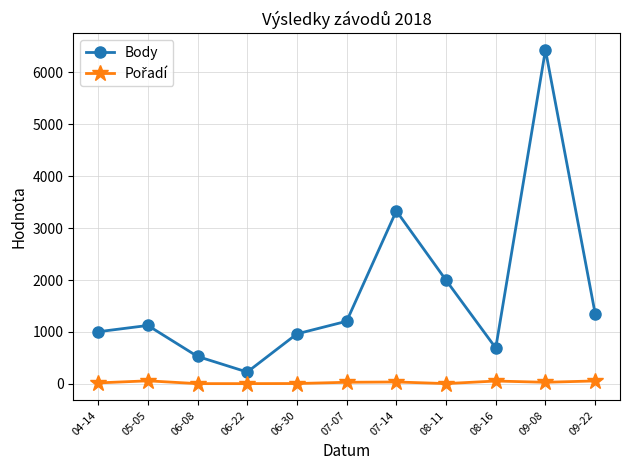

Where is the first local maximum for Body?

05-05